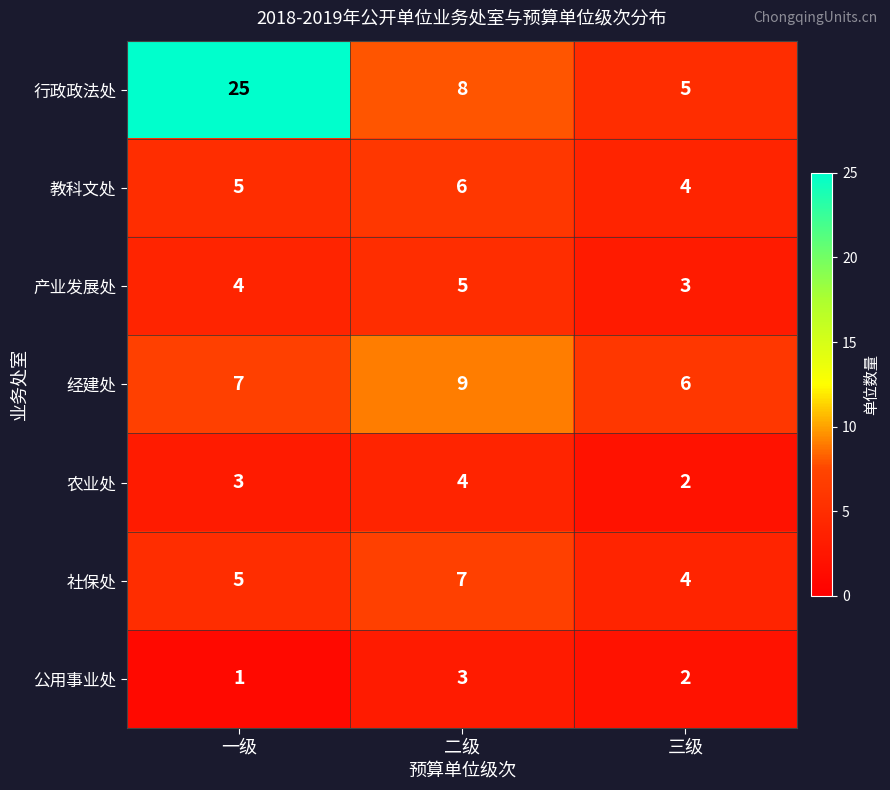

Is the value of 农业处 at 三级 greater than the value of 社保处 at 三级?

No